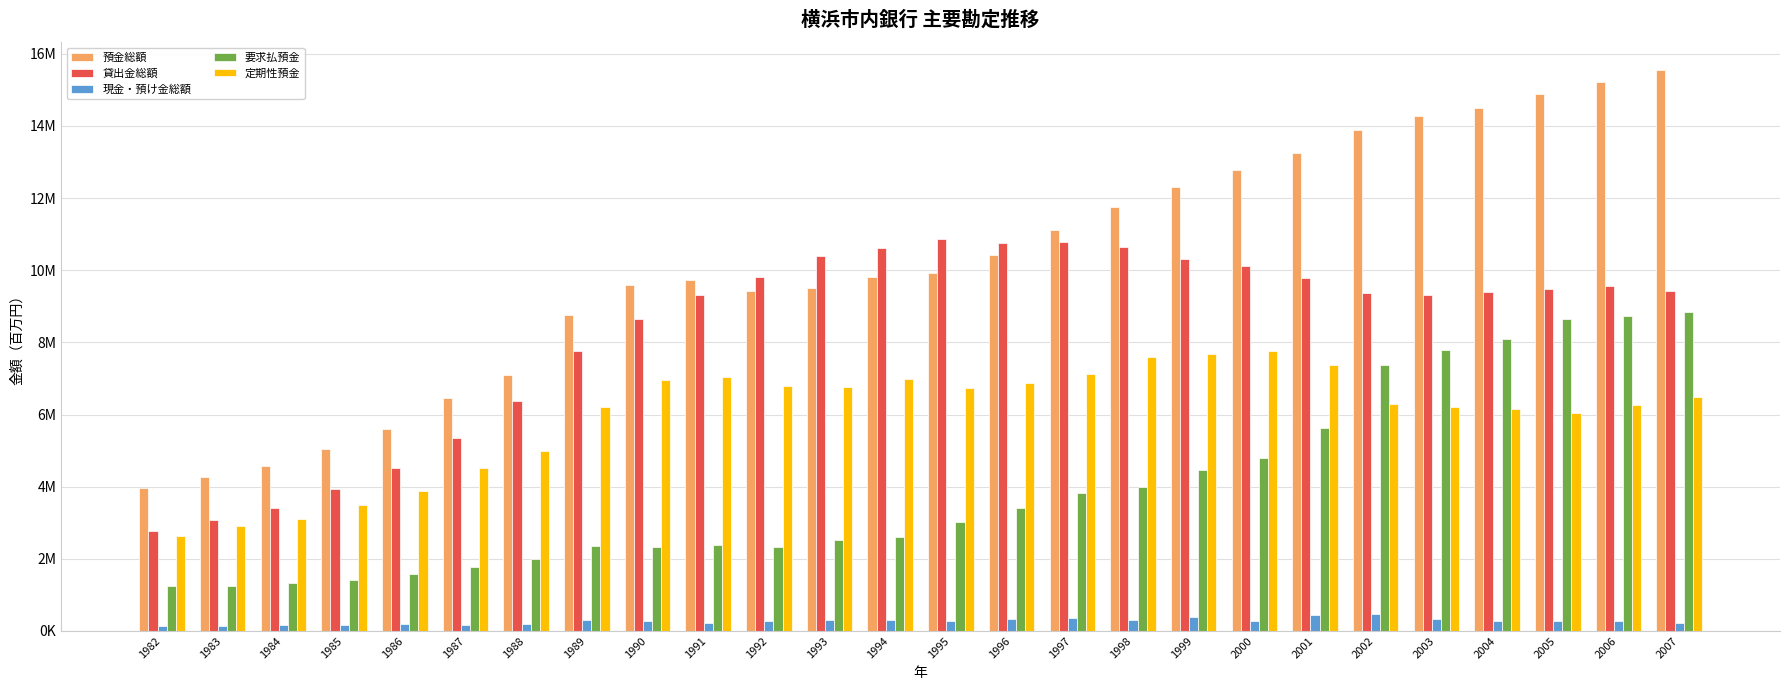

Does the chart contain stacked bars?

No